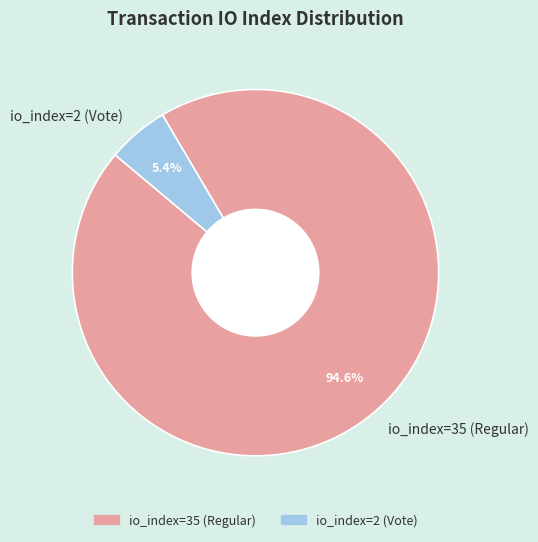

What portion of the pie excludes io_index=35 (Regular)?

5.4%